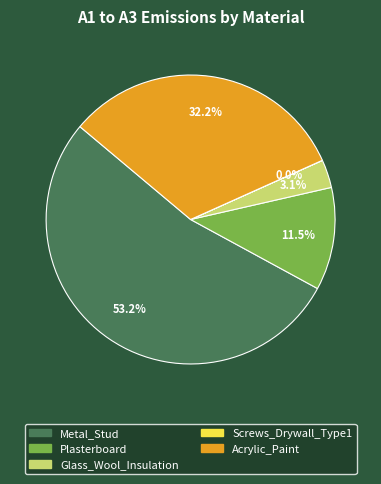

What portion of the pie excludes Metal_Stud?

46.8%